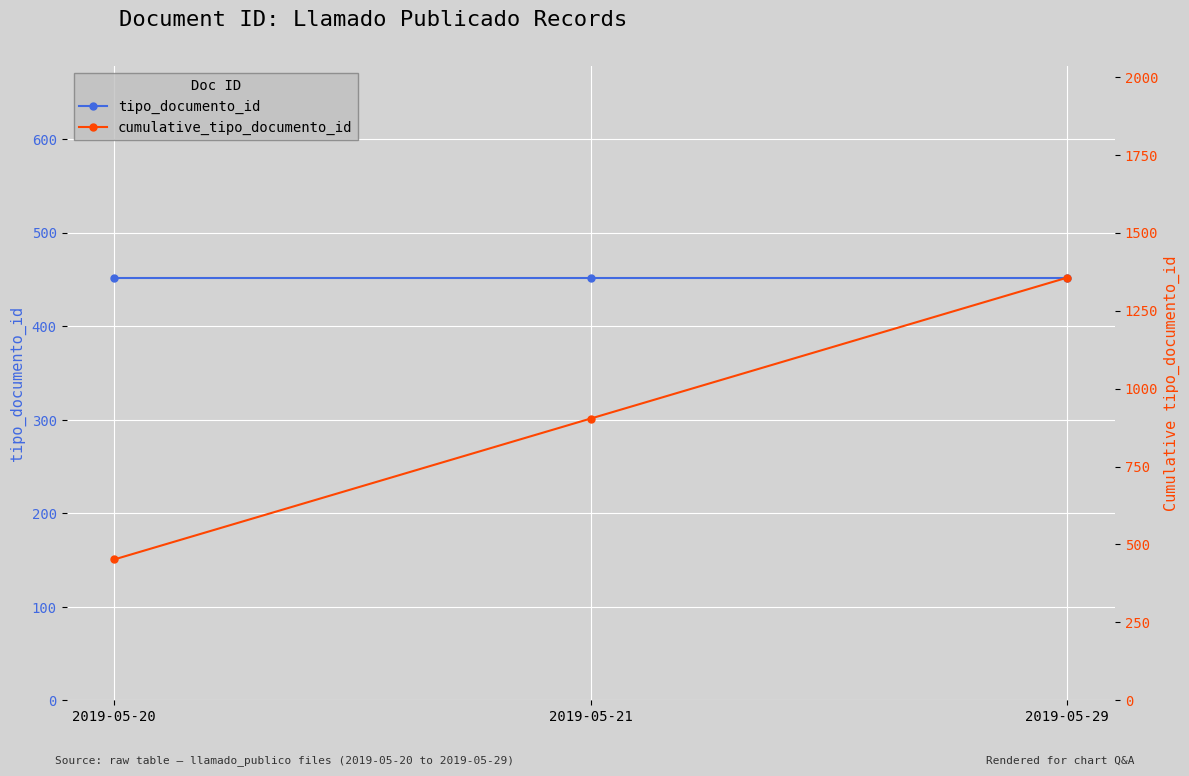

What is the total value across all series at 2019-05-21?

1356